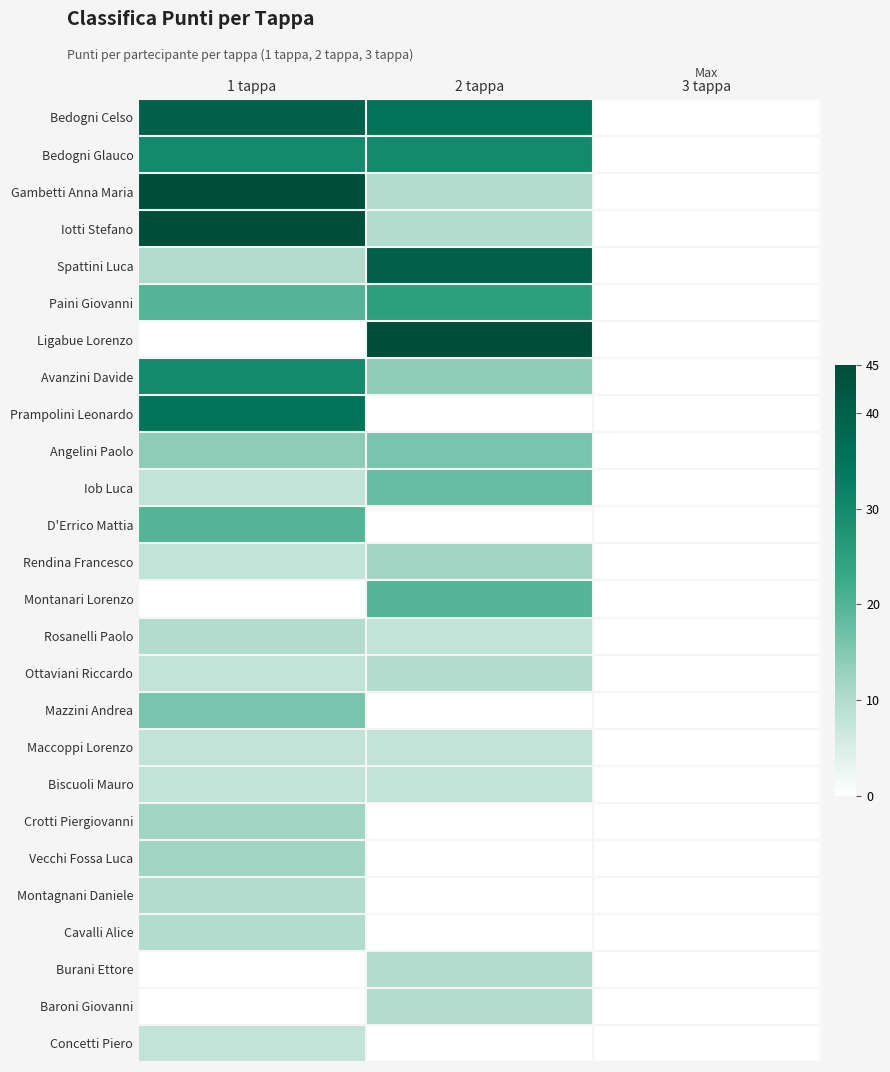

Which has a higher value, 2 tappa or 3 tappa?

2 tappa